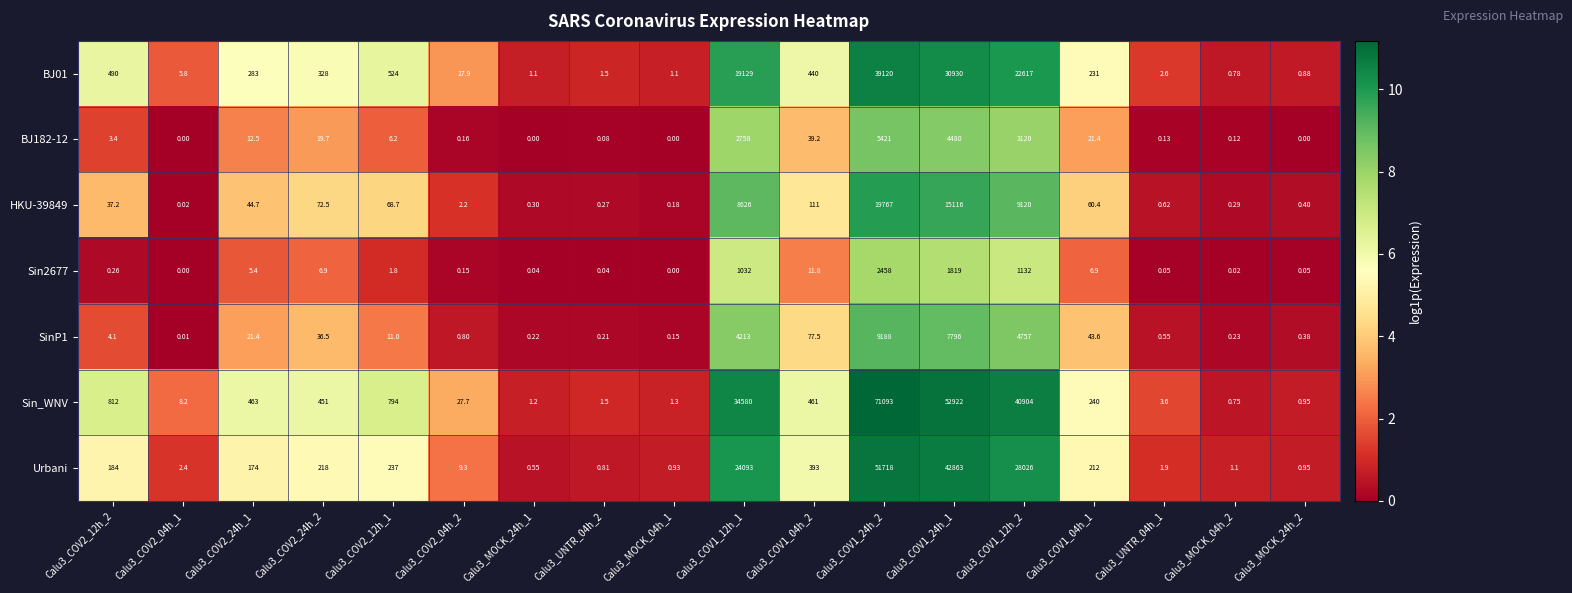

Between Calu3_COV2_24h_1 and Calu3_COV2_12h_1, which series saw the biggest shift?

Sin_WNV